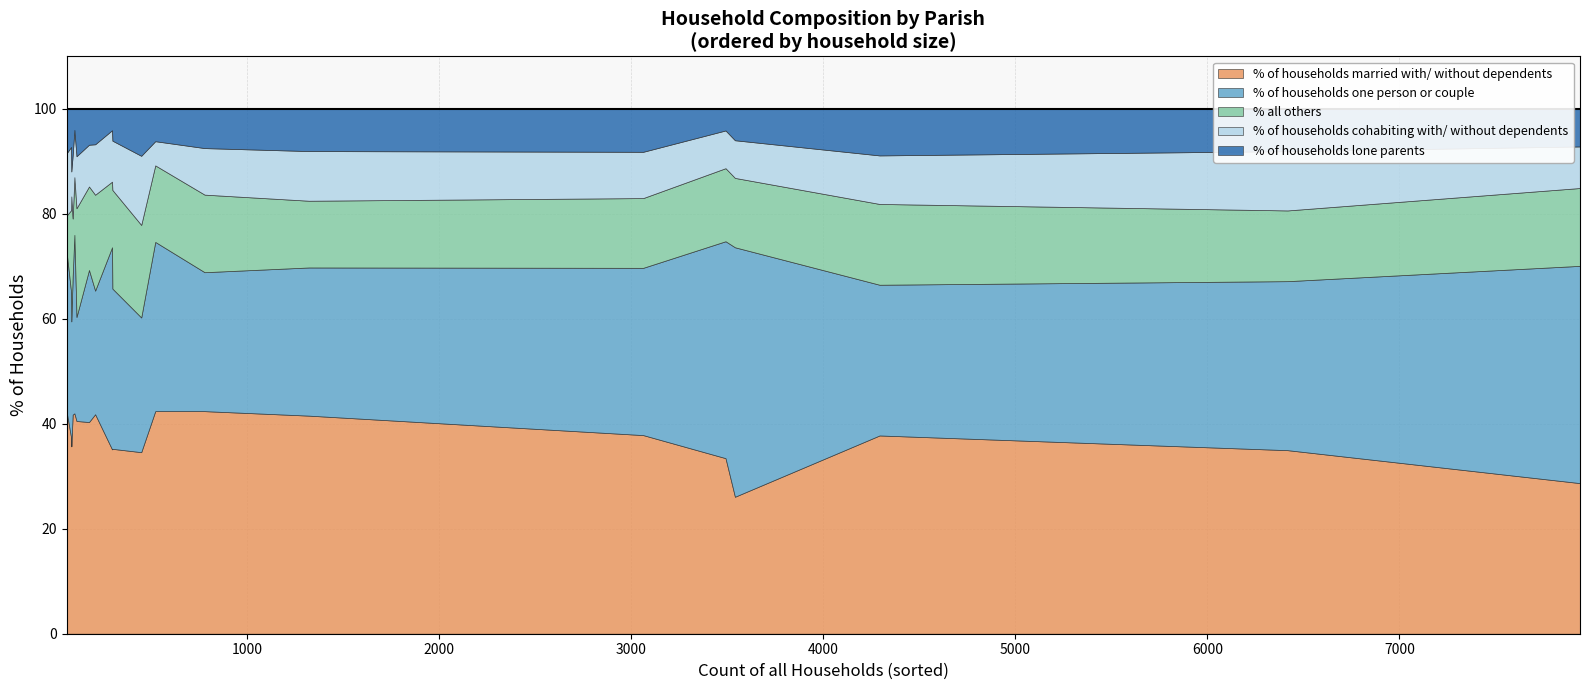

True or false: % of households cohabiting with/ without dependents and % of households lone parents cross at least once.

True